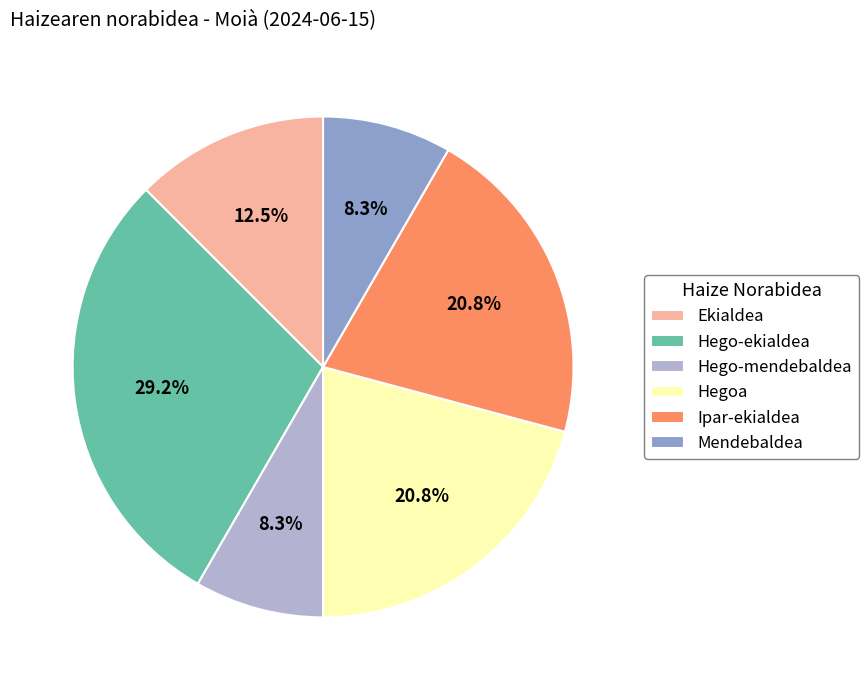

Is there any slice that represents more than half of the pie?

No